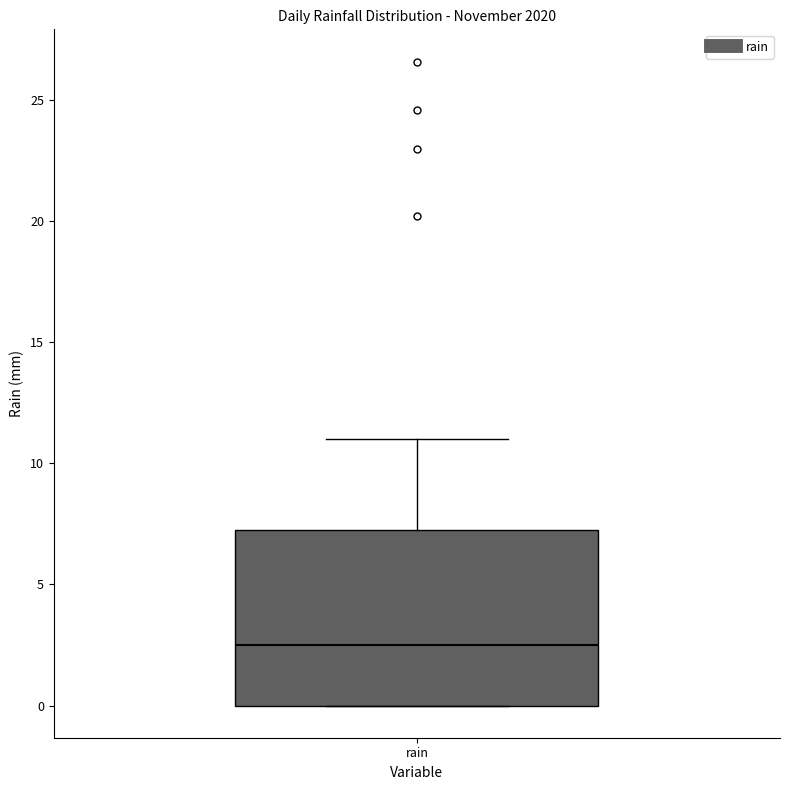

Where does the median line of the box for rain sit on the y-axis? The values are not printed on the chart, so give them approximately, as read against the axis.

2.5